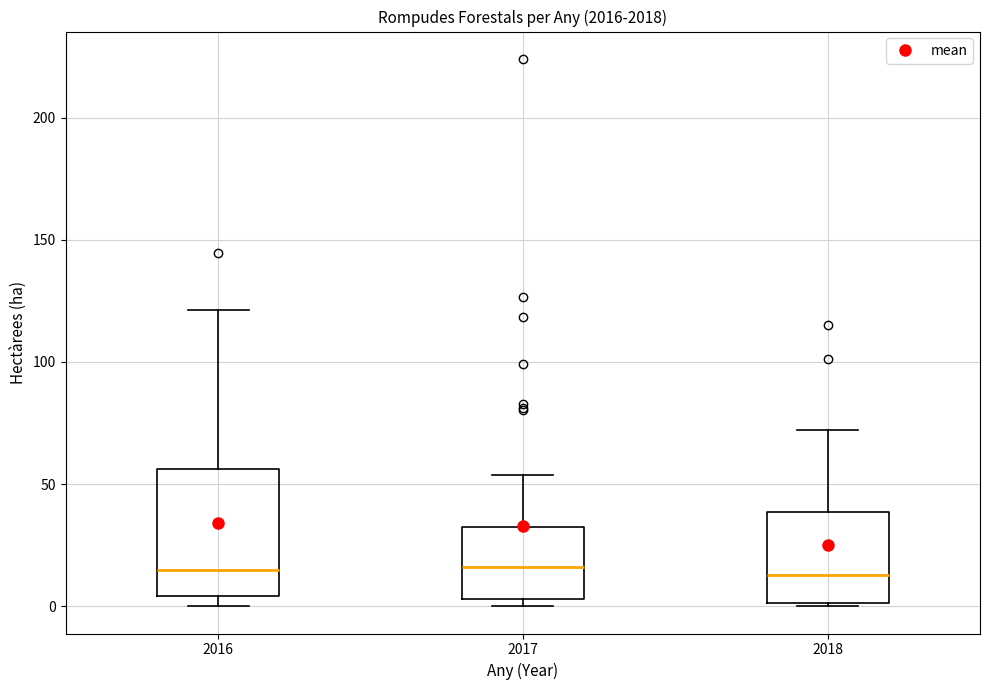

Reading left to right, transcribe this box plot: for each box, give where its median line is, the range the box spans, and where its two whiskers end, as read against the y-axis. The values are not printed on the chart, so give them approximately, as read against the axis.

2016: median 15, box 5 to 55, whiskers 0 to 120
2017: median 15, box 5 to 35, whiskers 0 to 55
2018: median 15, box 0 to 40, whiskers 0 to 70